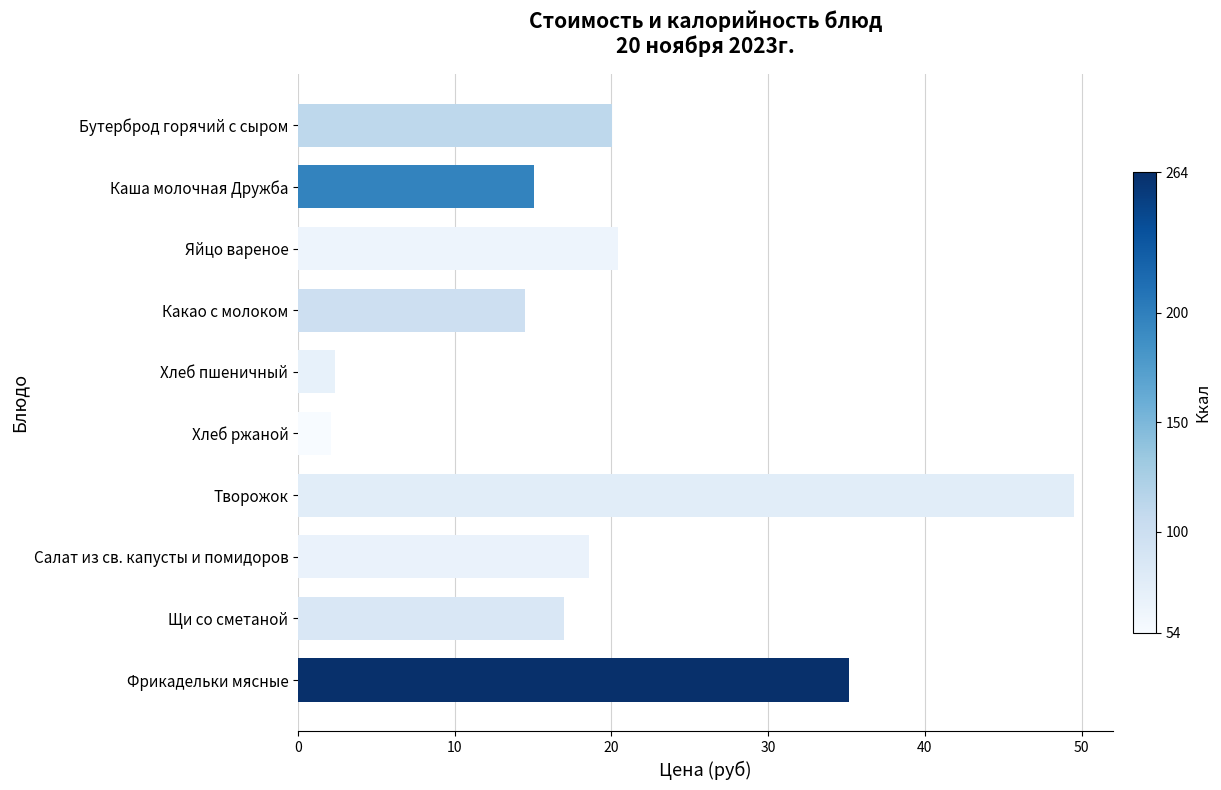

True or false: the data shows 55.0 at Фрикадельки мясные.

False